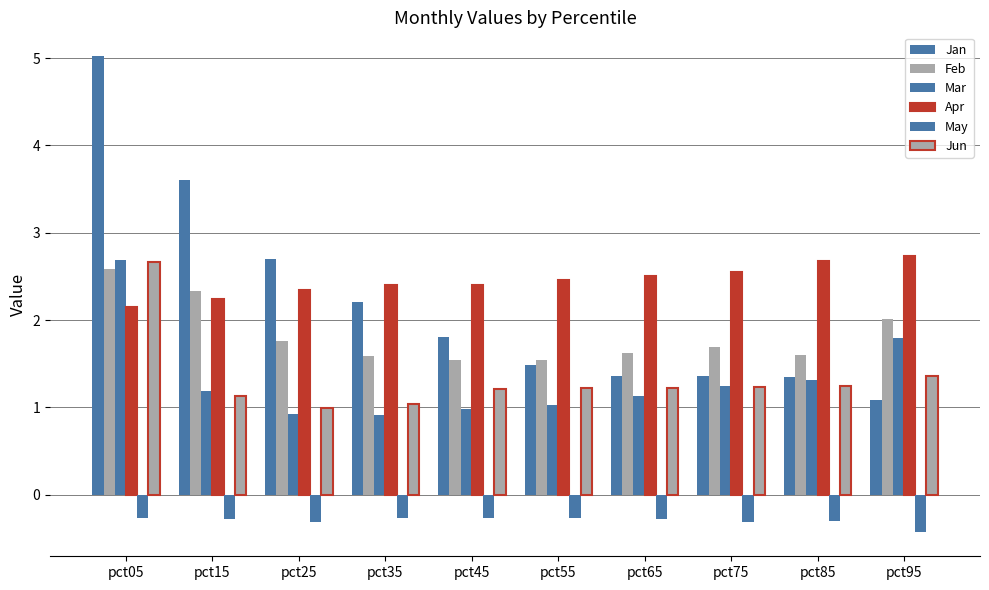

Does the chart contain any negative values?

Yes